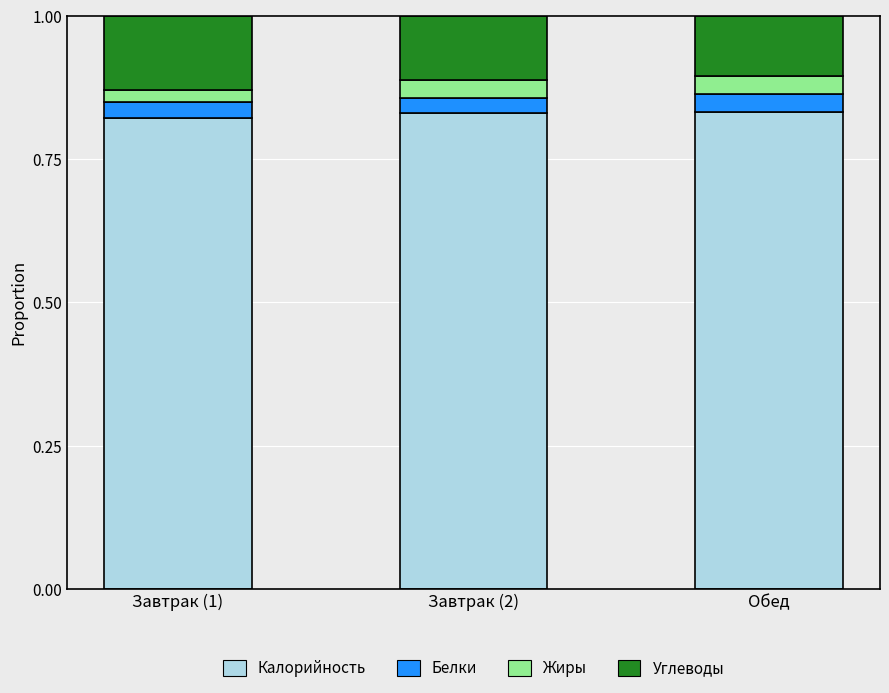

What is the total value across all series at Завтрак (1)?

1.0